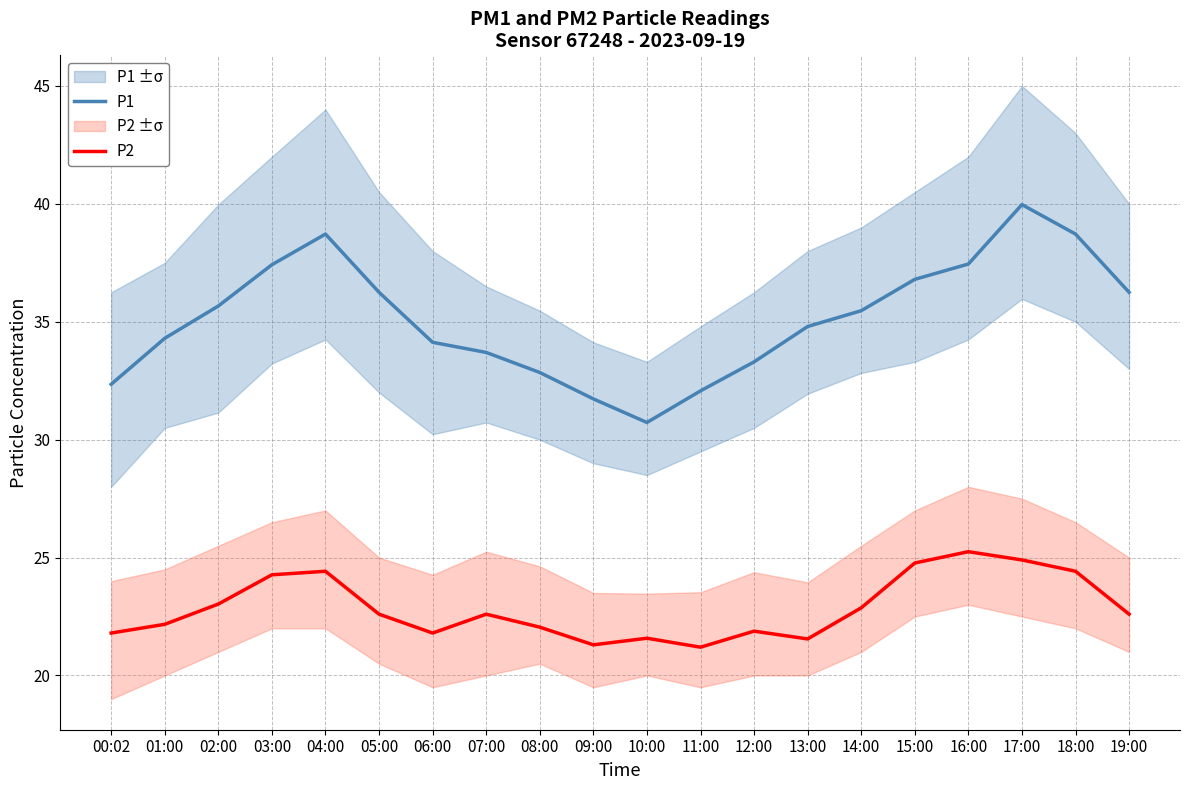

List the series in order of their peak value, lowest first.

P2, P1